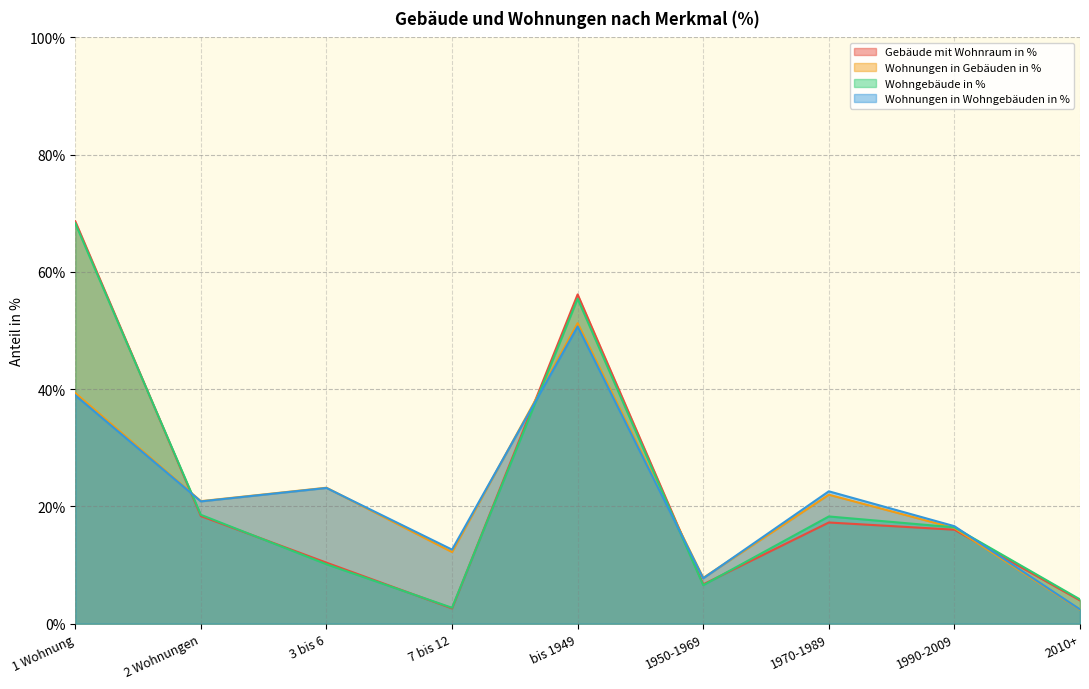

The Wohnungen in Wohngebäuden in % series shows 11.2 at 1950-1969. True or false?

False